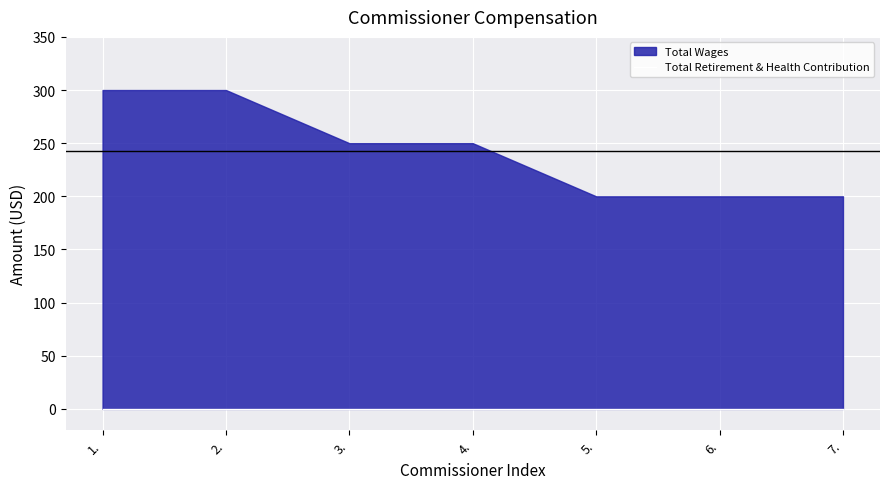

True or false: Total Retirement & Health Contribution and Total Wages intersect in this chart.

False